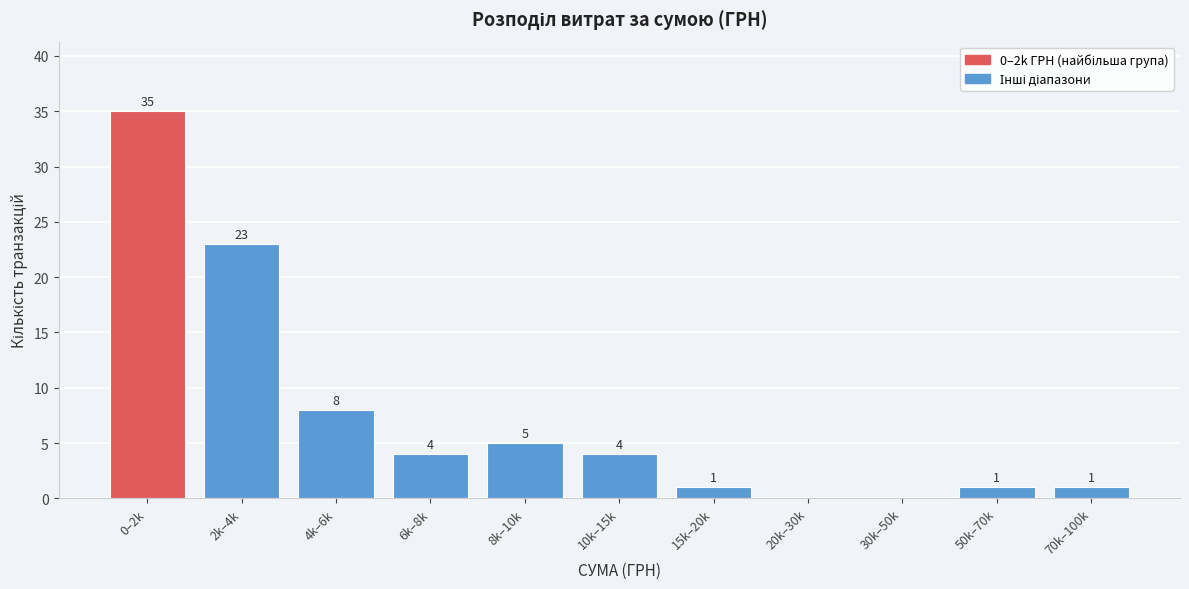

True or false: the data shows 53 at 0–2k.

False